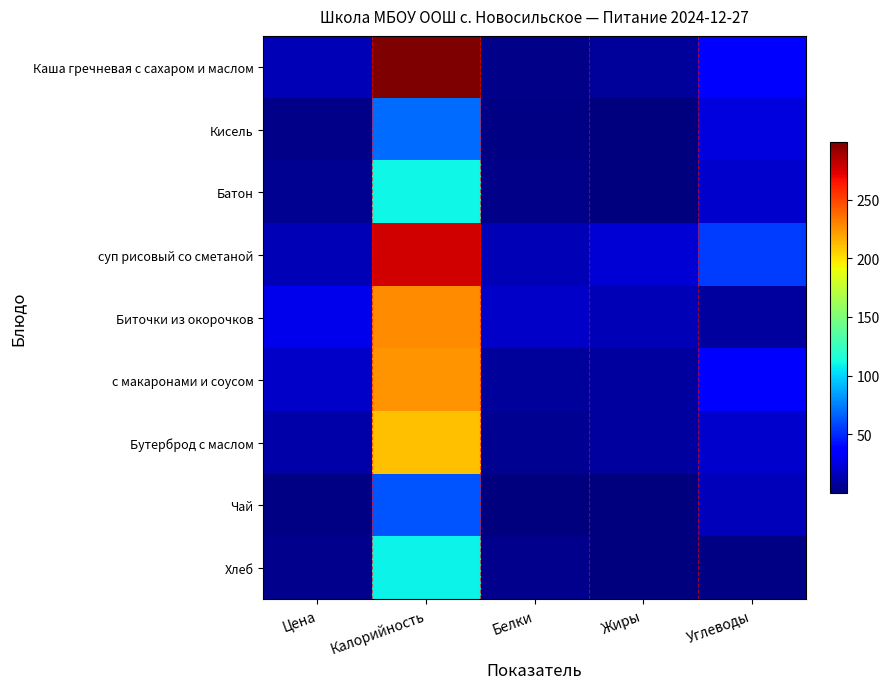

Reading right to left, transcribe all the data shown in this chart.

Каша гречневая с сахаром и маслом: Углеводы=32.7	Жиры=7.4	Белки=3.3	Калорийность=298.8	Цена=14.3
Кисель: Углеводы=24.8	Жиры=0.2	Белки=2.2	Калорийность=70.0	Цена=3.2
Батон: Углеводы=20.9	Жиры=1.1	Белки=3.1	Калорийность=110.2	Цена=5.7
суп рисовый со сметаной: Углеводы=55.8	Жиры=23.0	Белки=14.7	Калорийность=276.7	Цена=14.2
Биточки из окорочков: Углеводы=8.6	Жиры=14.4	Белки=19.0	Калорийность=227.4	Цена=29.0
с макаронами и соусом: Углеводы=35.3	Жиры=8.6	Белки=7.4	Калорийность=224.8	Цена=19.0
Бутерброд с маслом: Углеводы=20.7	Жиры=8.4	Белки=5.1	Калорийность=210.5	Цена=11.4
Чай: Углеводы=15.2	Жиры=0.0	Белки=0.1	Калорийность=62.0	Цена=1.9
Хлеб: Углеводы=1.4	Жиры=0.7	Белки=4.0	Калорийность=108.6	Цена=4.3